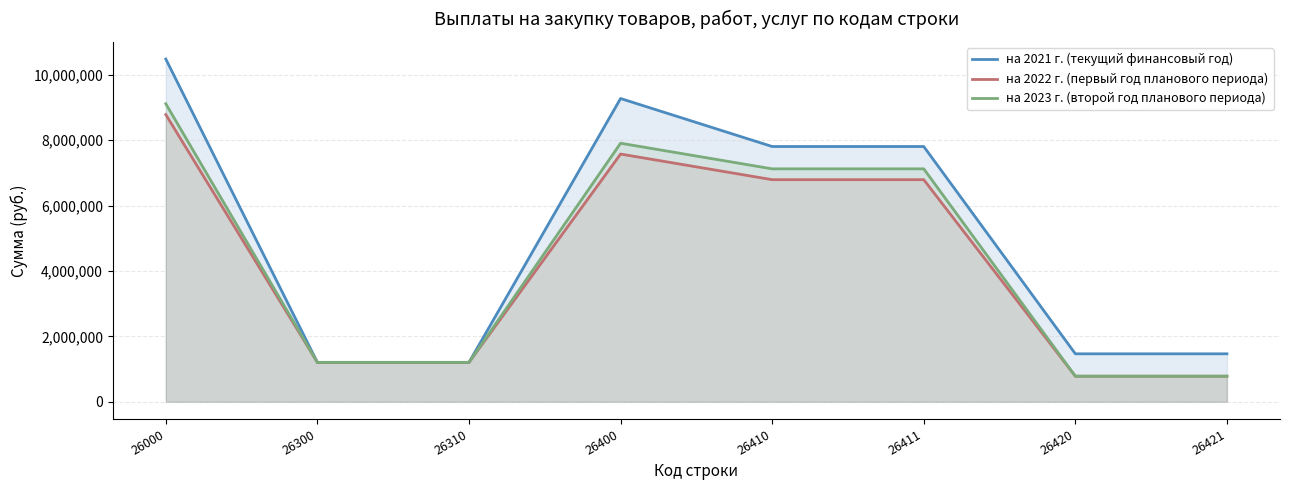

At which label does на 2021 г. (текущий финансовый год) reach its peak?

26000